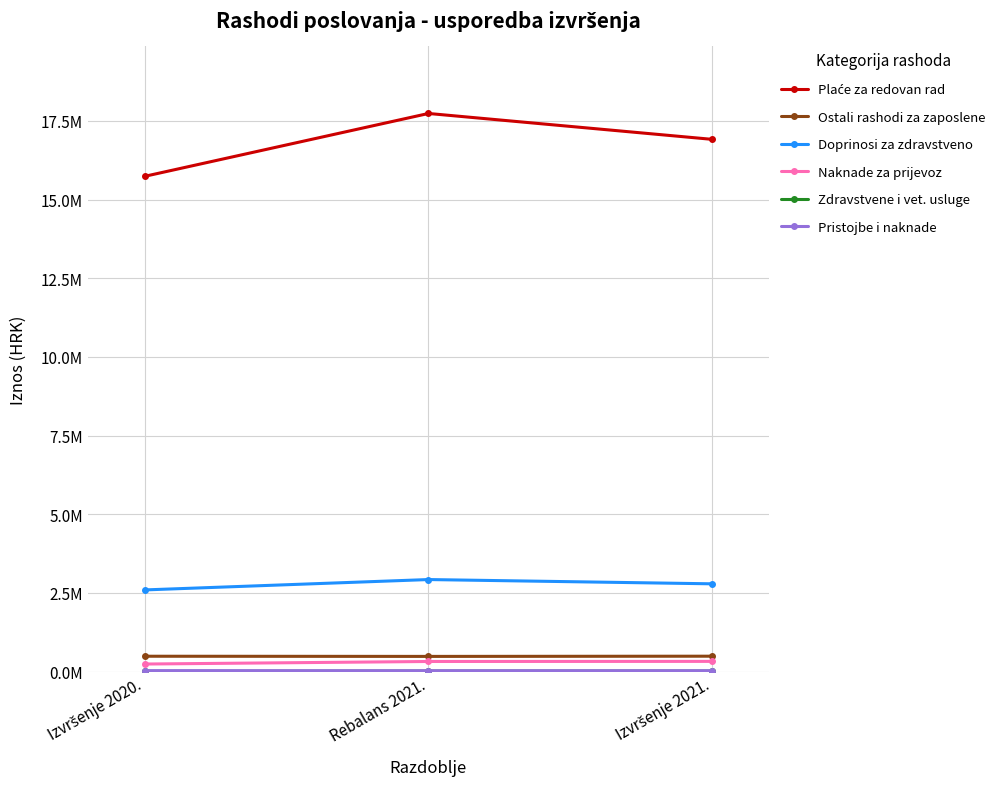

What is the value of the Pristojbe i naknade point at the 2nd from the left?

30488.0